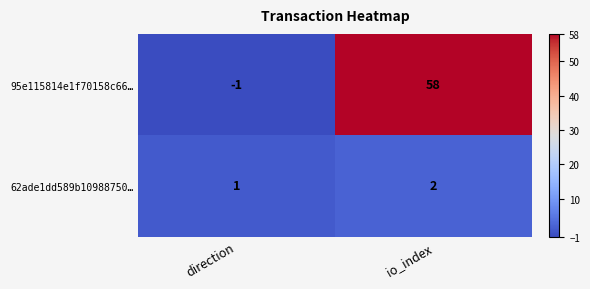

What is the sum of all 95e115814e1f70158c66… values?

57